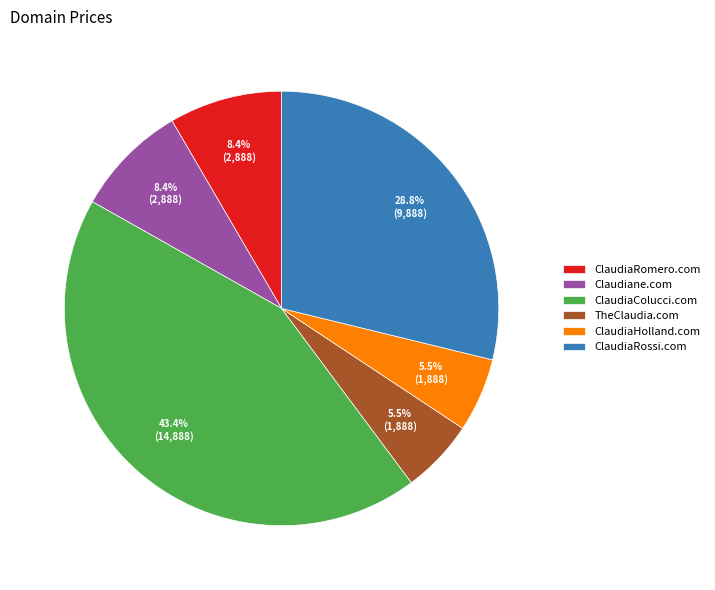

The ClaudiaRomero.com slice represents 21% of the pie. True or false?

False